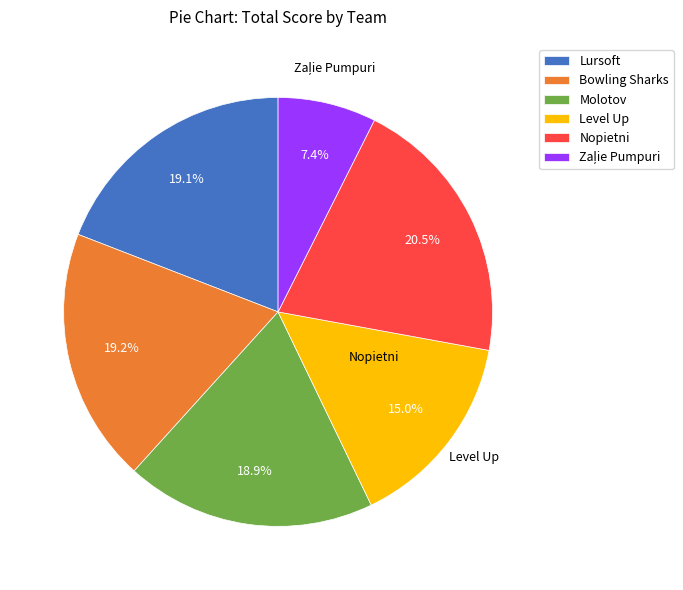

Count the number of slices in the pie.

6